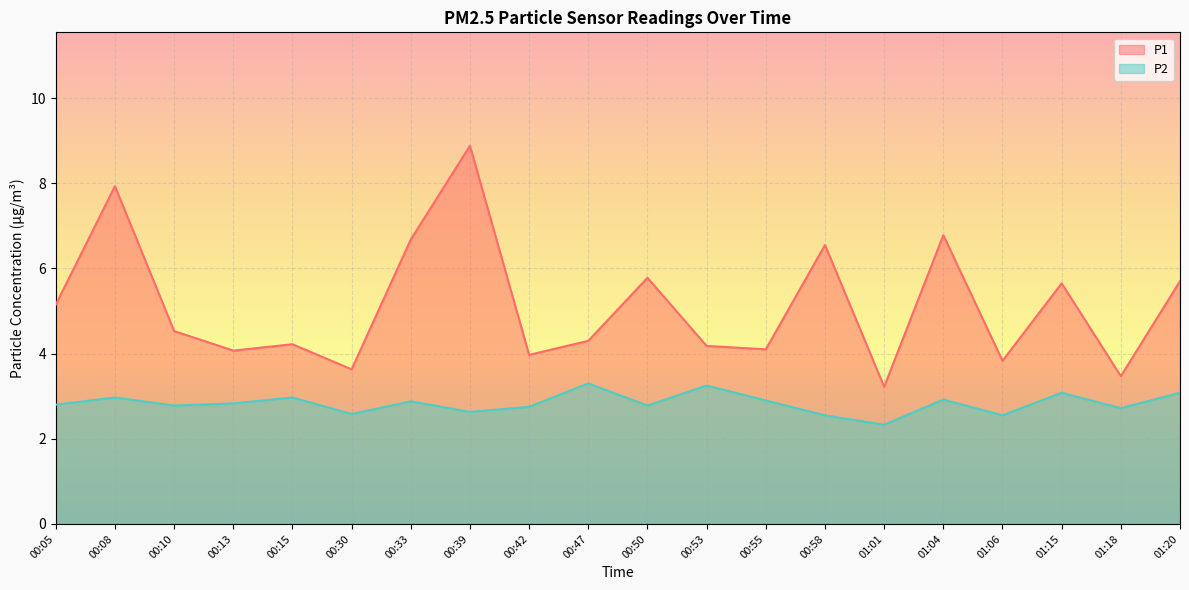

What is the sum of the P1 values at 00:30 and 00:33?

10.3